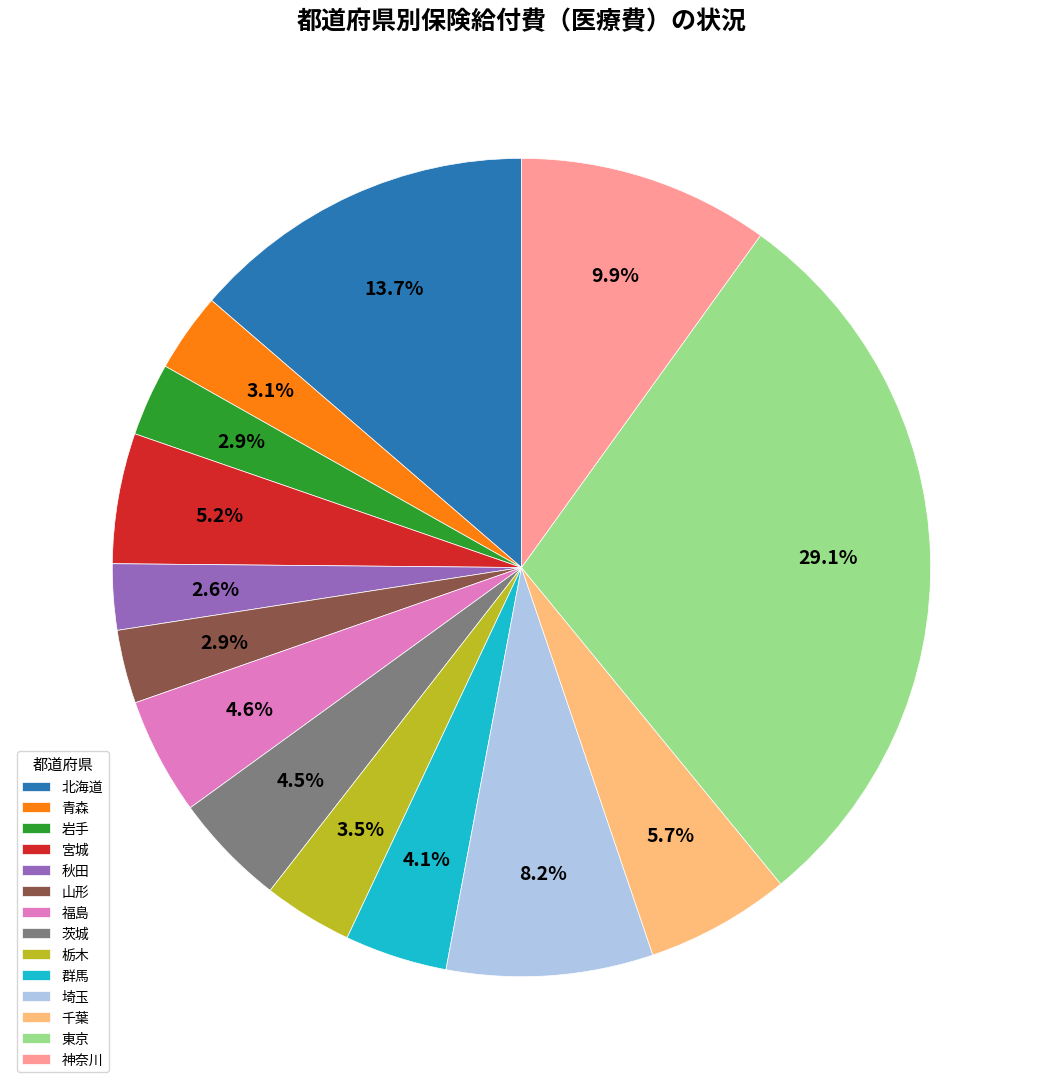

Which has a higher value, 秋田 or 宮城?

宮城